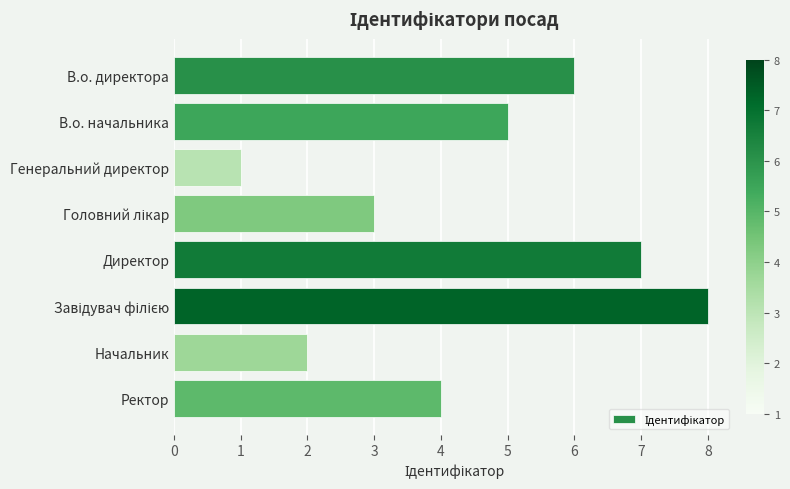

What is the change in value from В.о. начальника to Генеральний директор?

-4